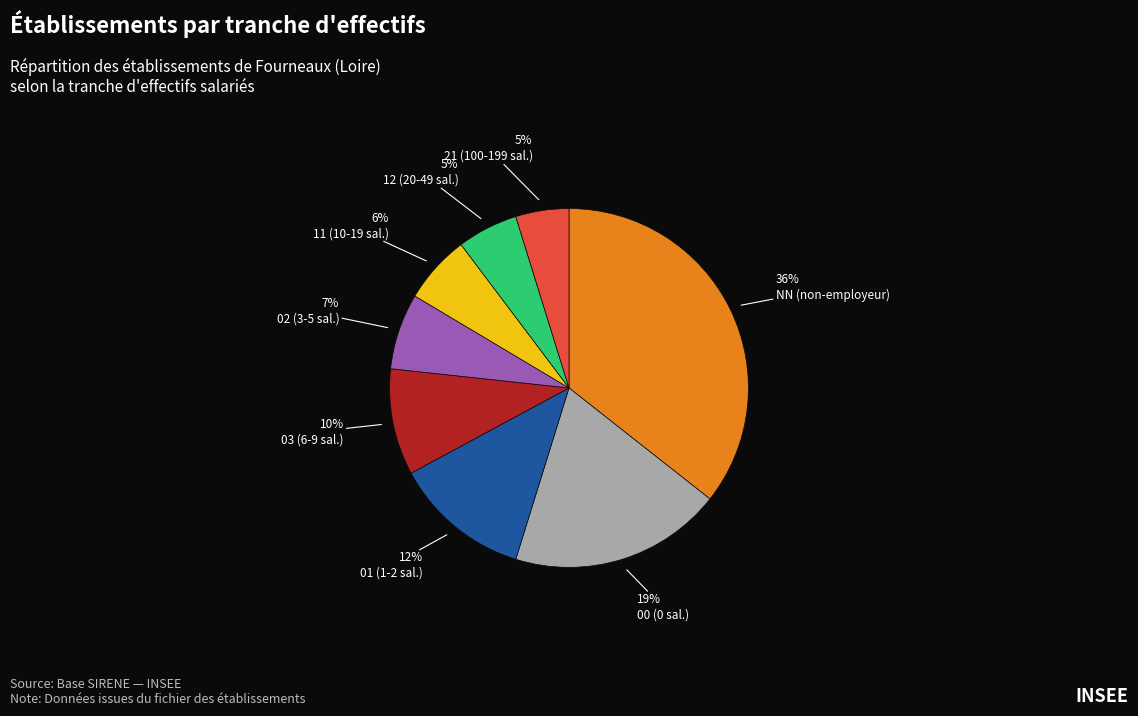

Between 11 (10-19 sal.) and 00 (0 sal.), which is larger?

00 (0 sal.)